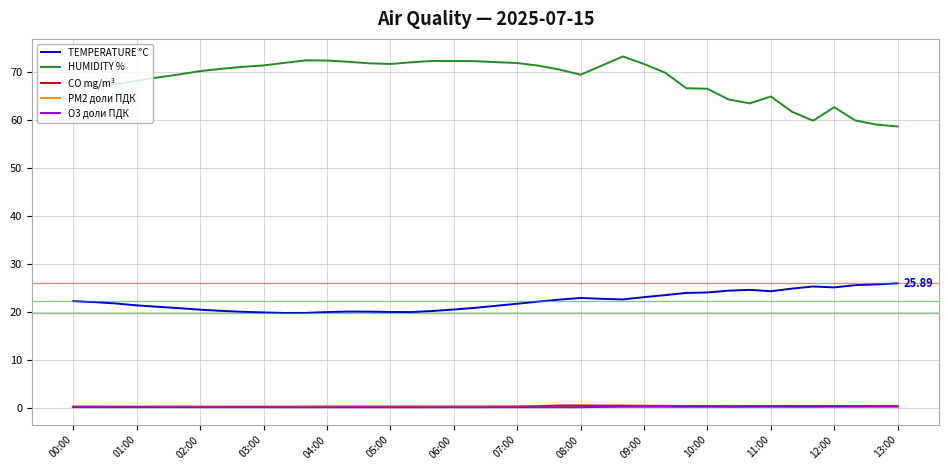

True or false: HUMIDITY % and TEMPERATURE °C intersect in this chart.

False